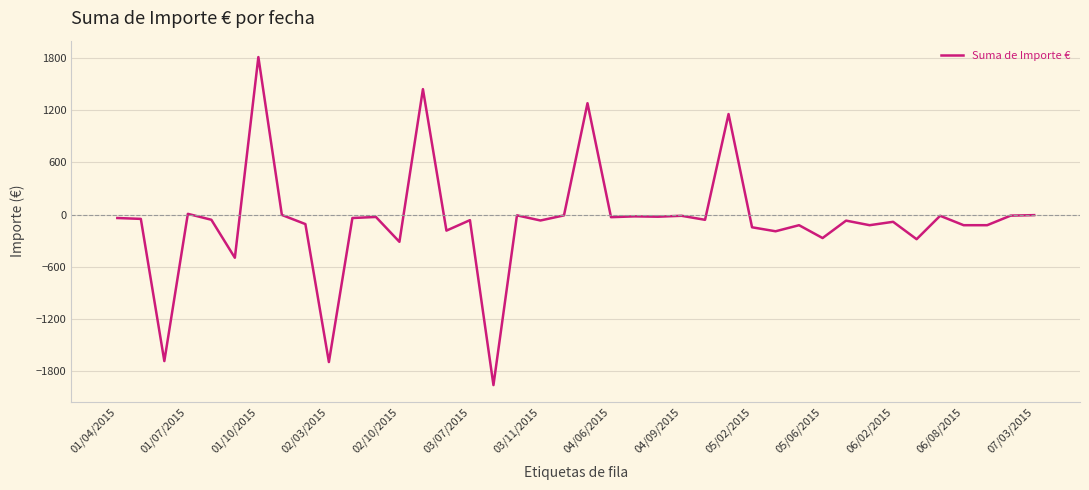

What is the difference between the maximum and minimum values?

3780.8